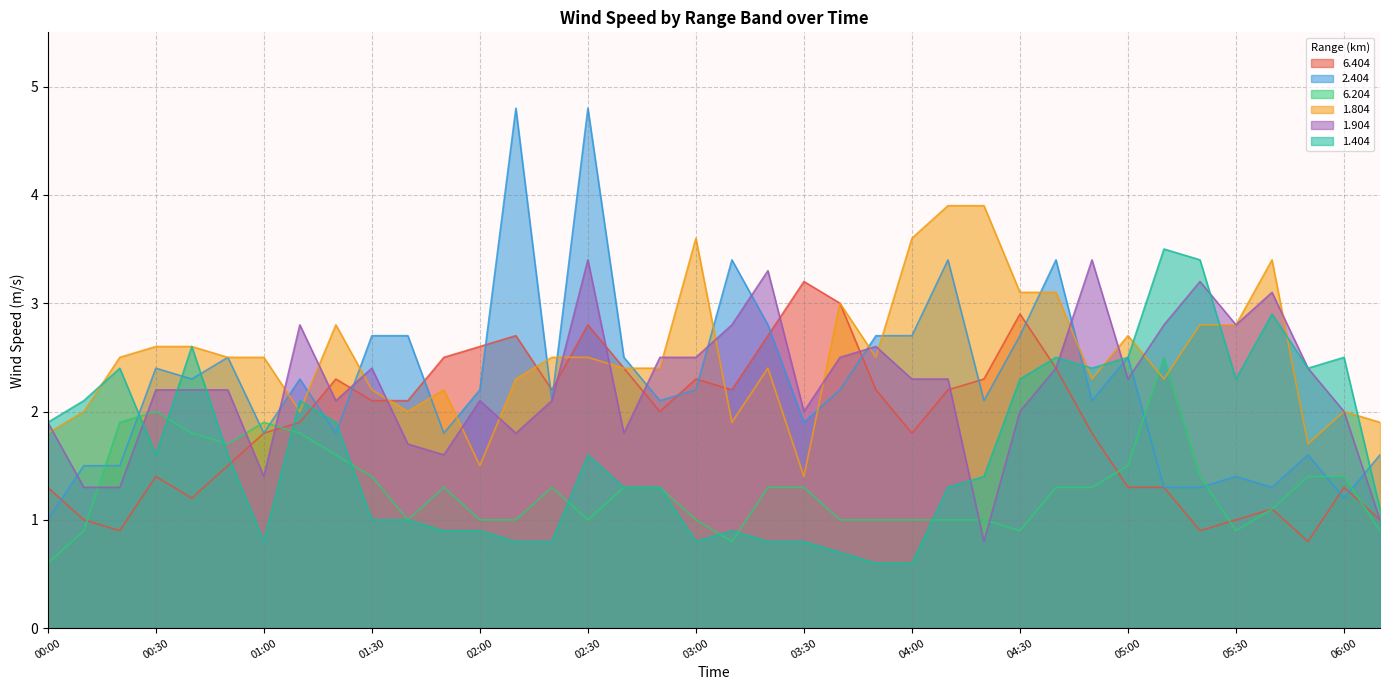

What is the sum of the 6.204 values at 00:50 and 01:20?

3.3